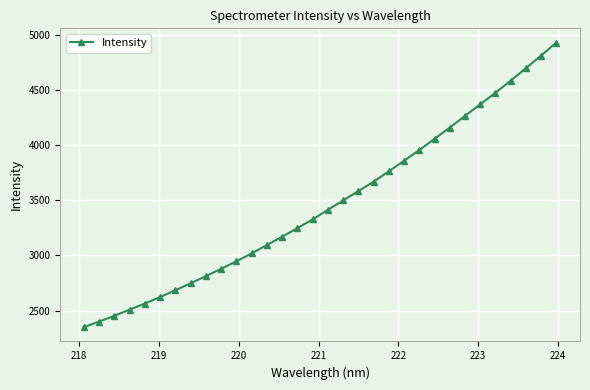

How many data points are above 3414?

16